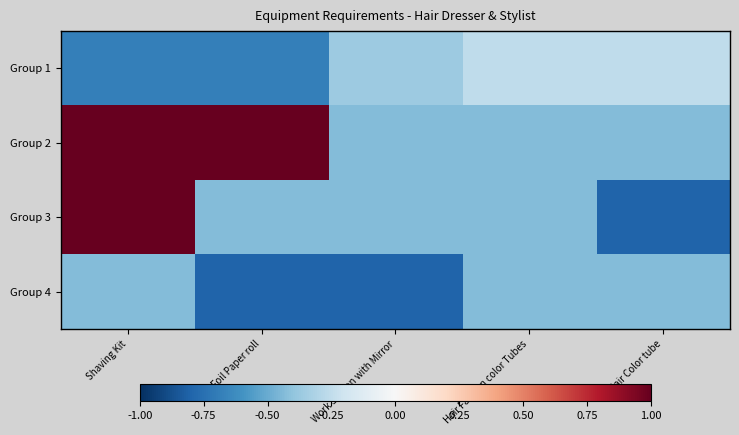

What is the total value across all series at Hair Color tube?

-1.9